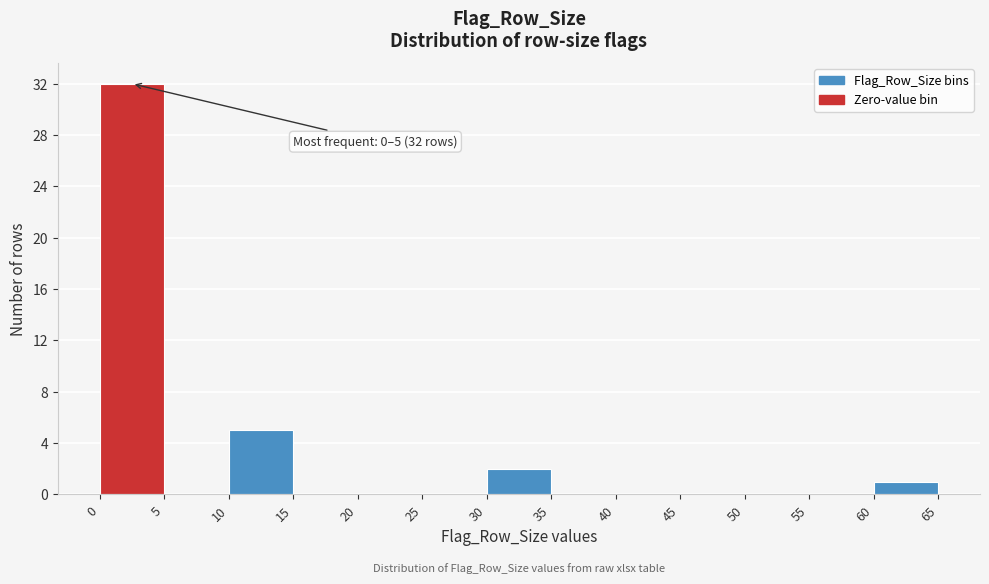

Which range on the x-axis has the tallest bar?

0 to 5